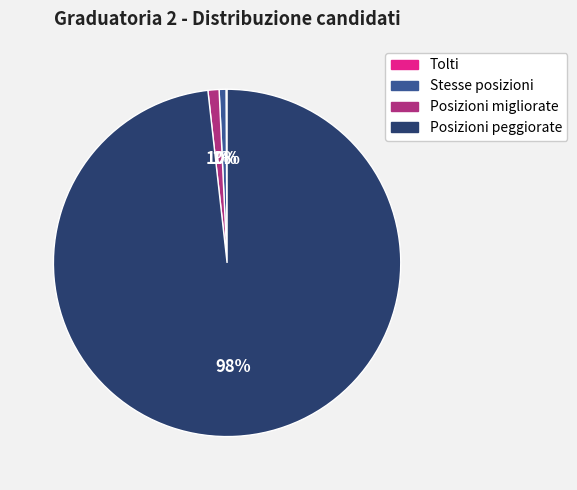

To the nearest percent, what is the difference between the largest and smallest slice percentages?

98%